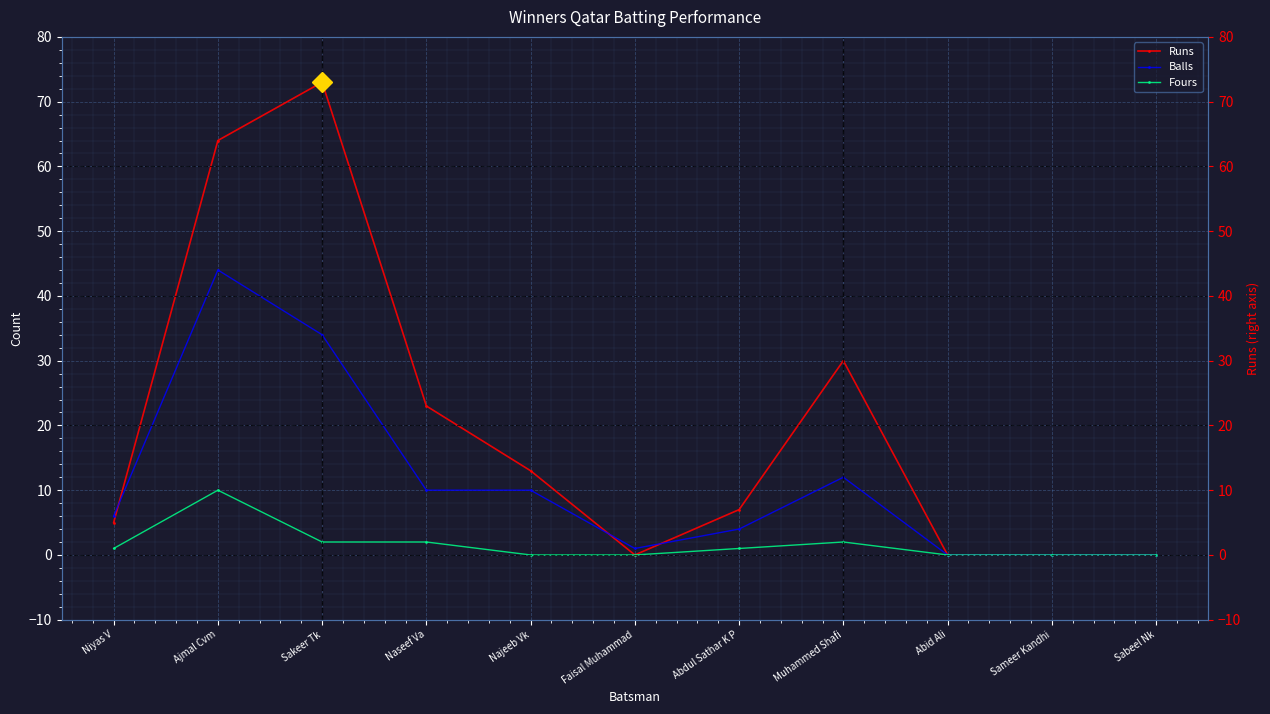

How many lines are shown in the chart?

3